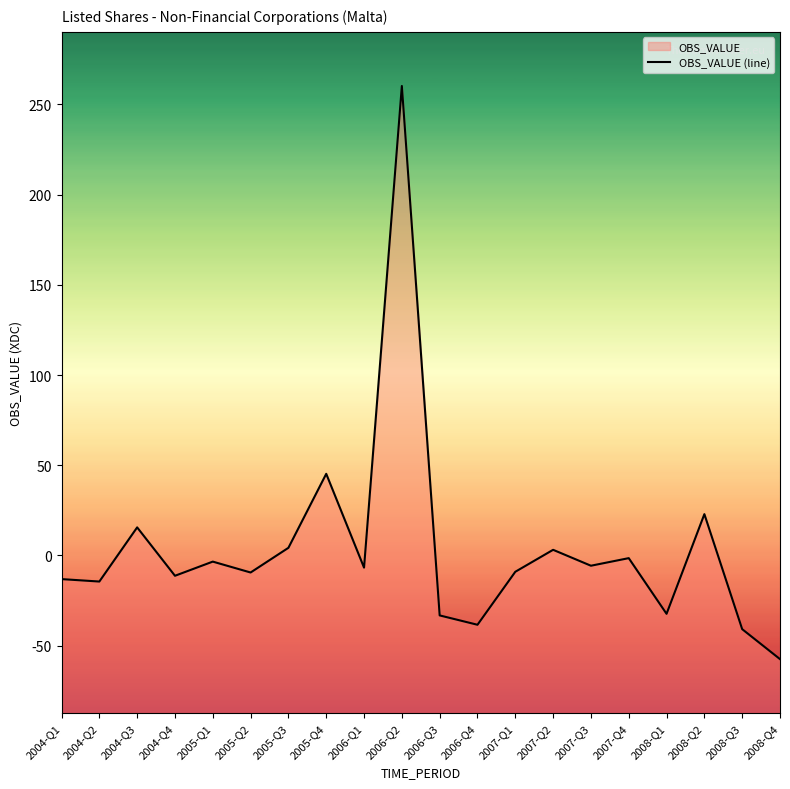

Is it true that the value at 2004-Q4 is -15.4?

False